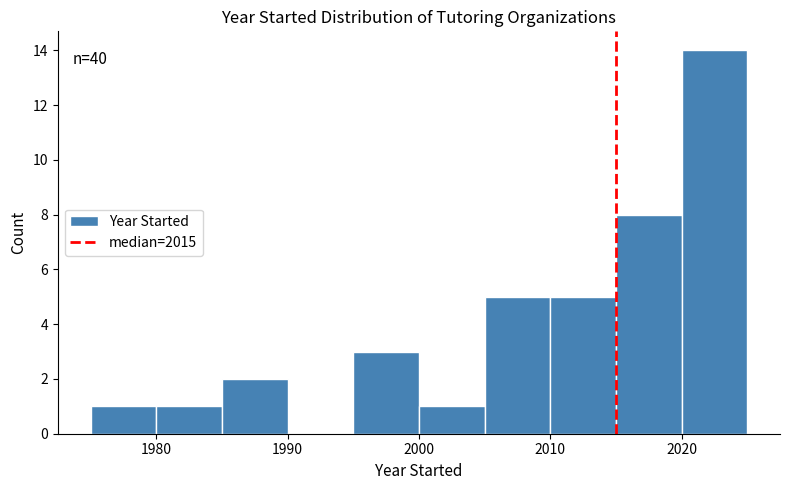

Which range on the x-axis has the tallest bar?

2020 to 2025